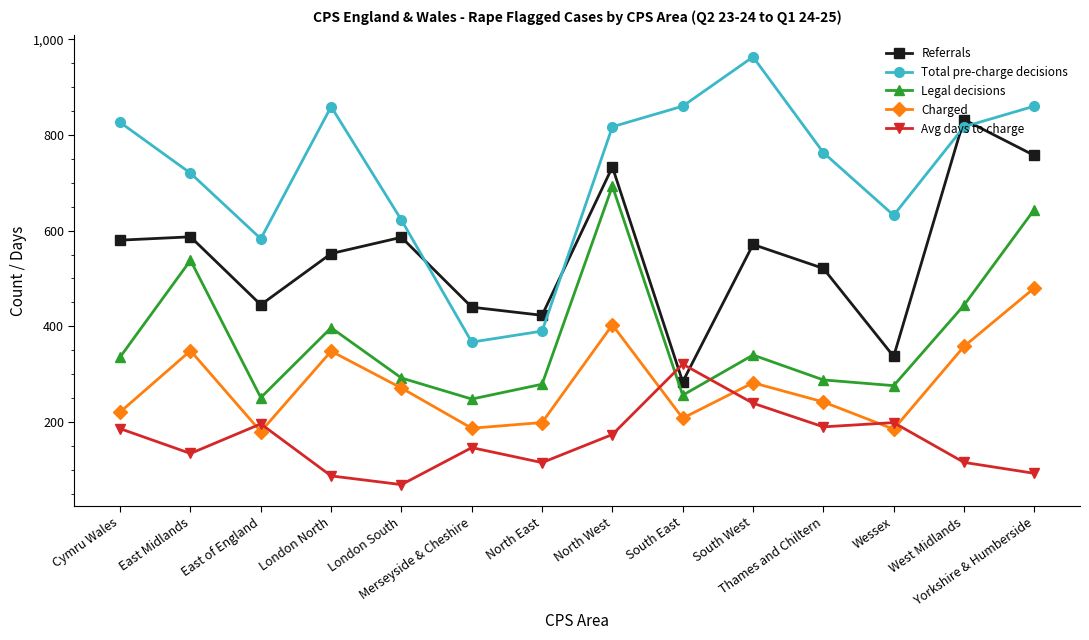

Which series has the largest total across all categories?

Total pre-charge decisions